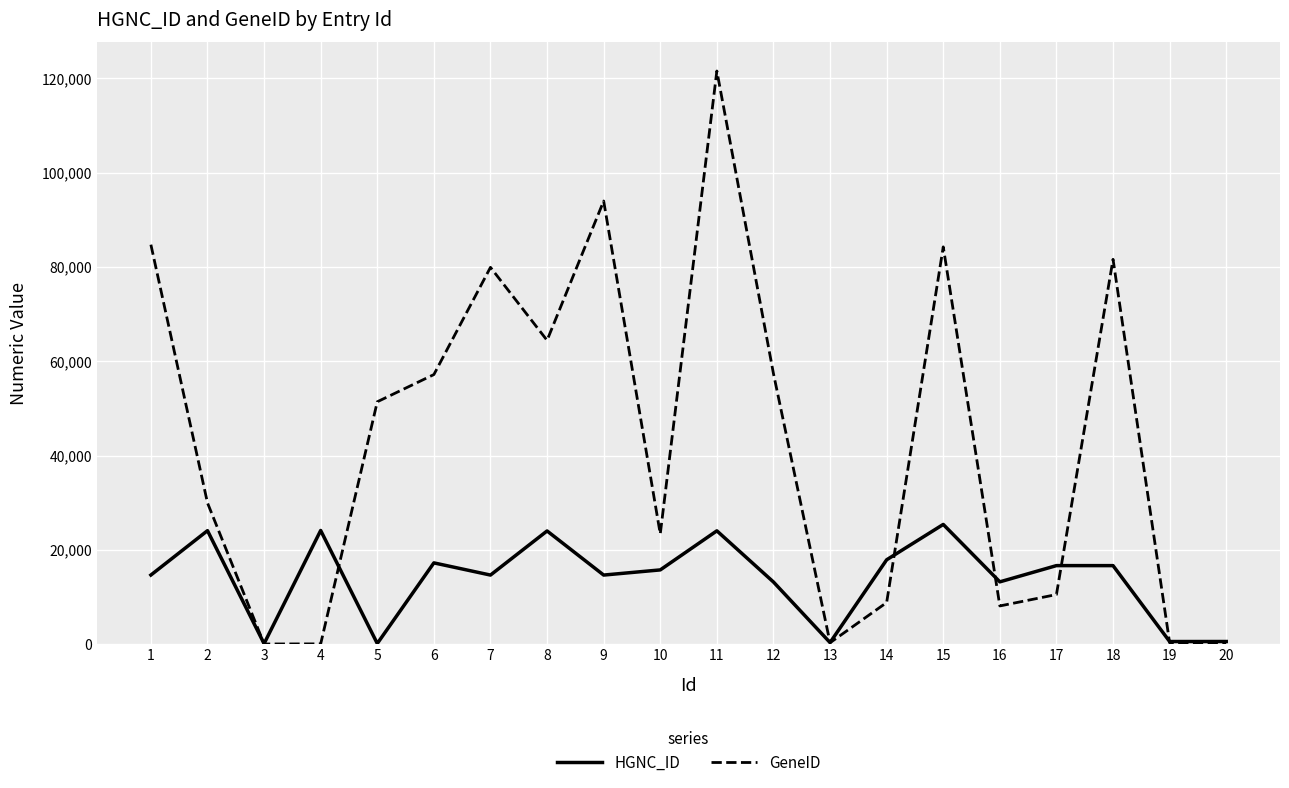

What is the sum of all GeneID values?

858404